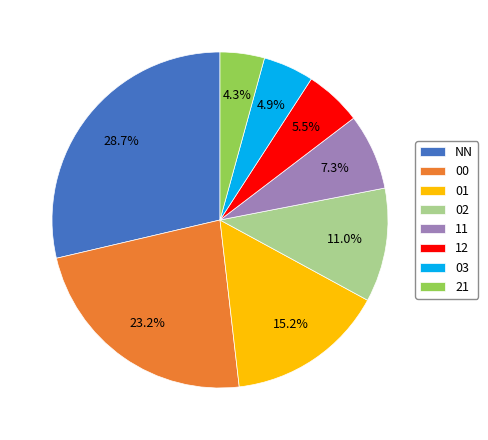

Does any single category account for the majority?

No